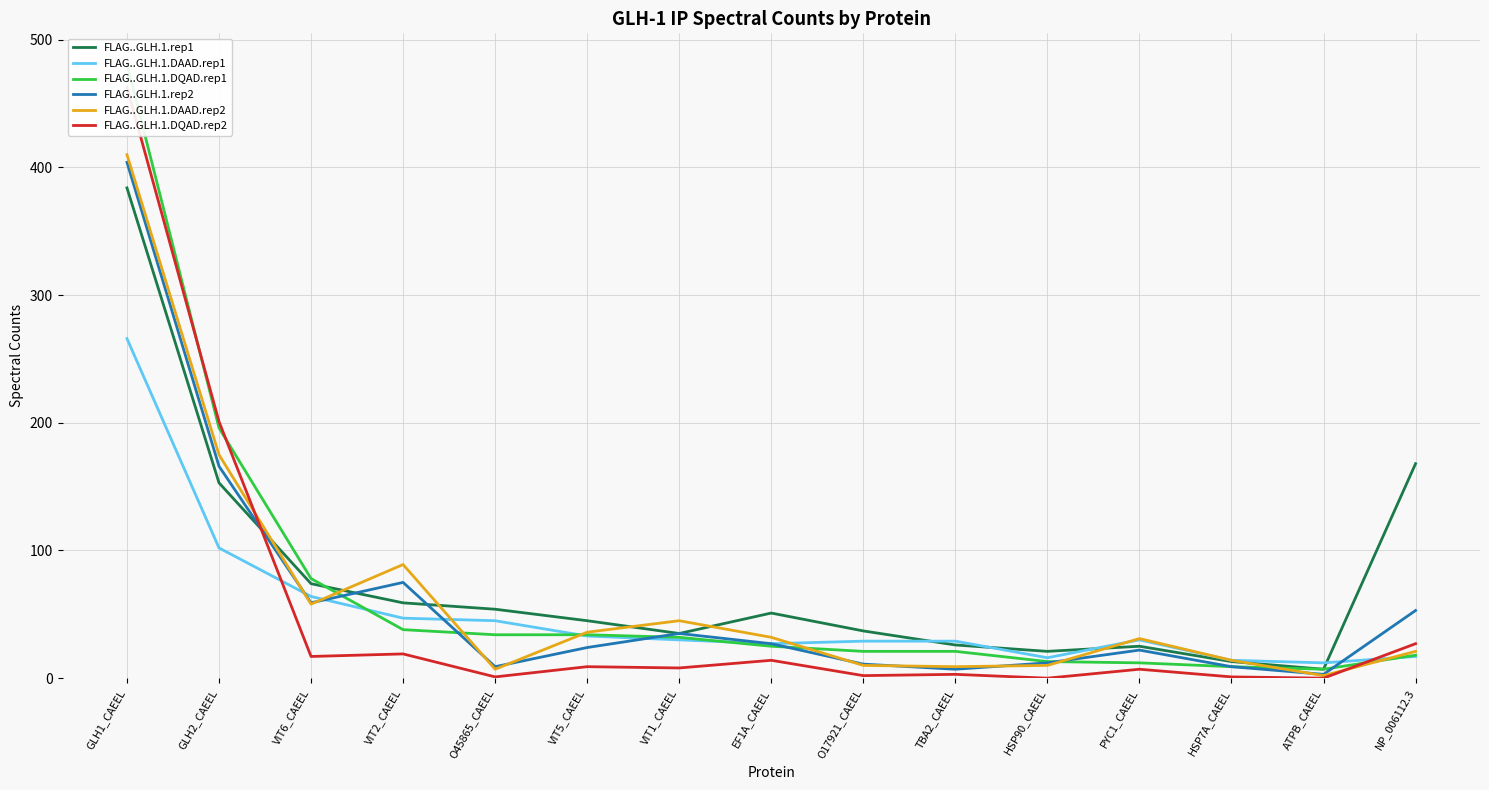

Where is FLAG..GLH.1.rep2 nearest to the value 203?

GLH2_CAEEL